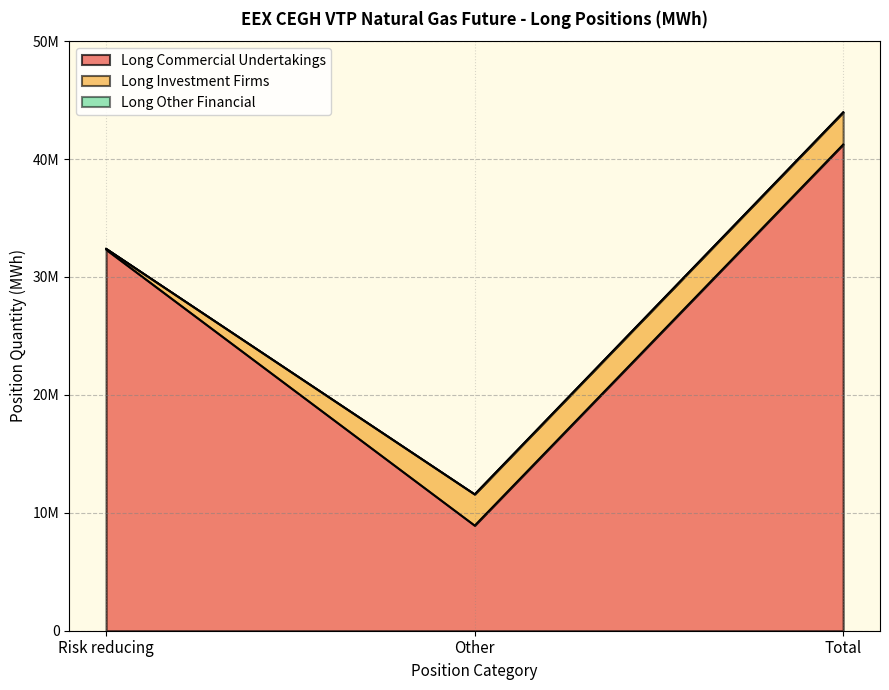

Between Total and Other, which is larger?

Total